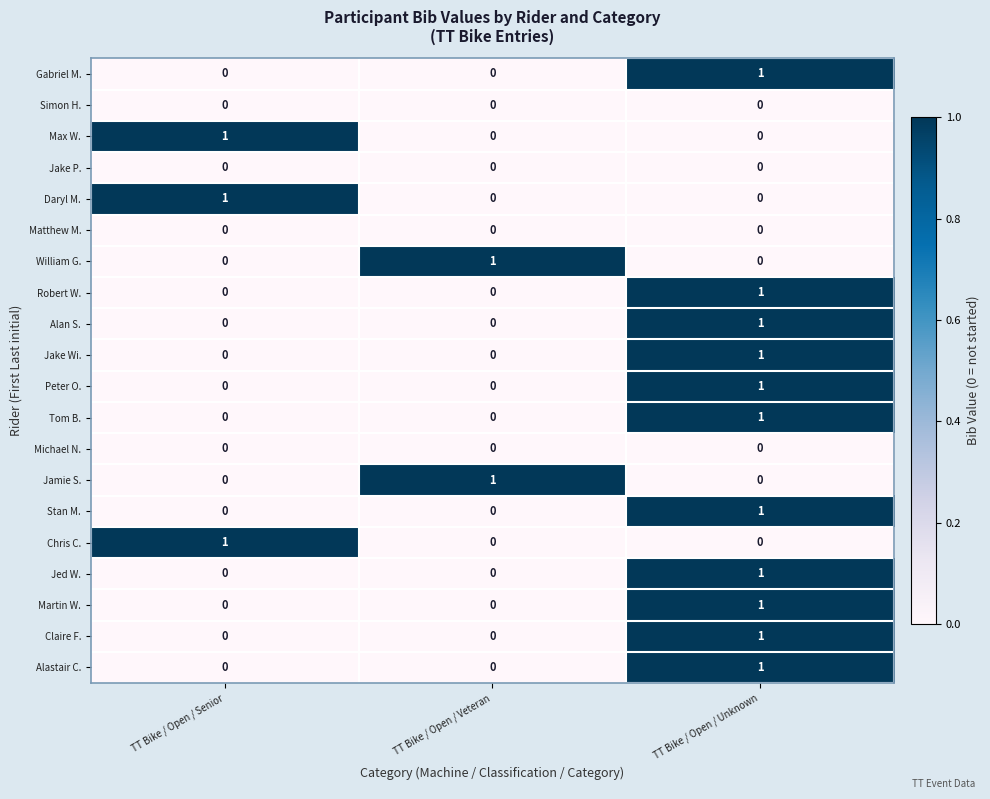

At which label does Alan S. reach its peak?

TT Bike / Open / Unknown